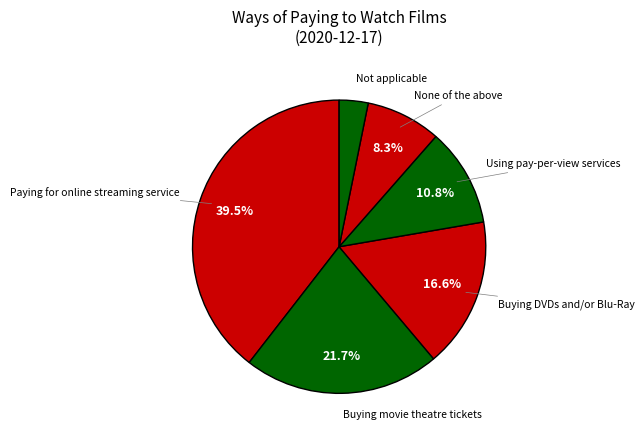

What is the largest slice in the pie chart?

Paying for online streaming service